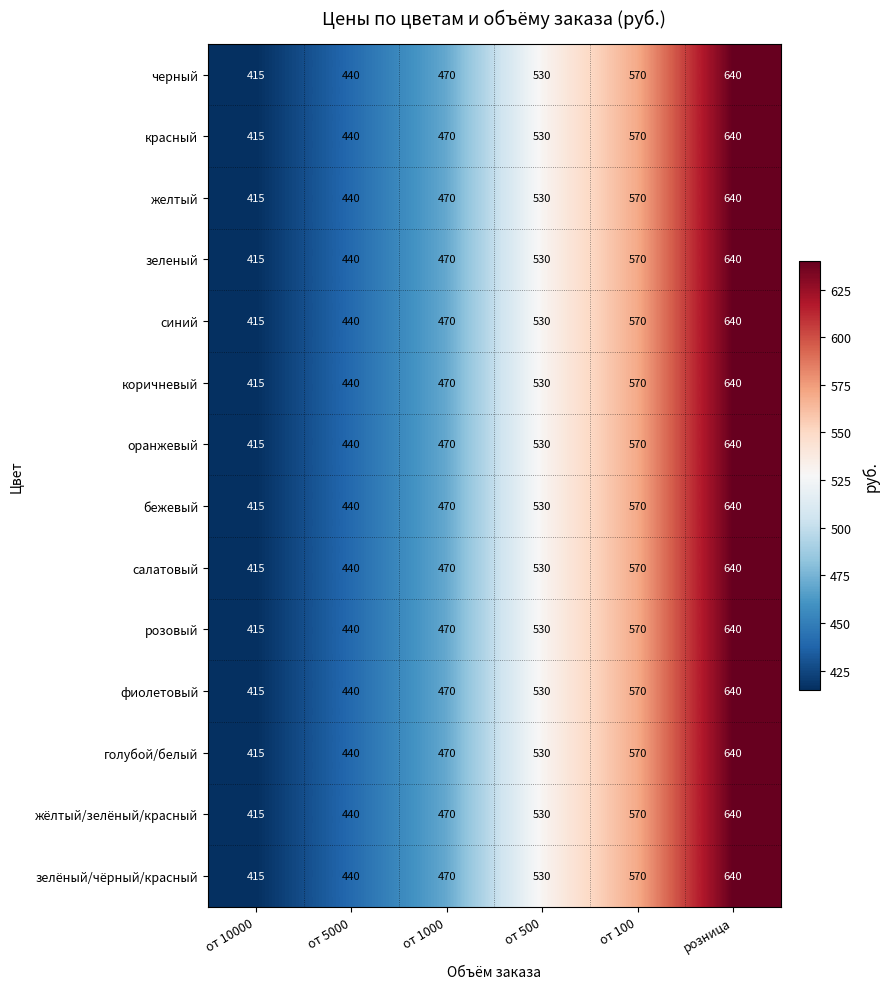

At how many categories does at least one series exceed 500?

3